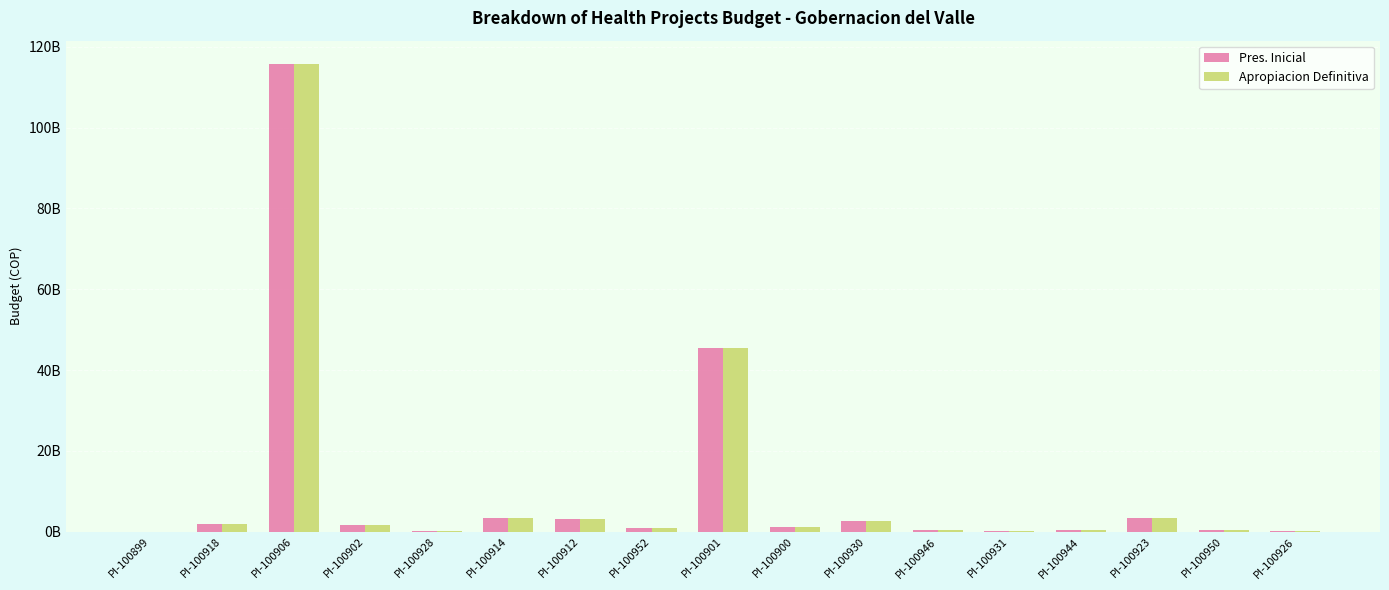

Where is Apropiacion Definitiva nearest to the value 57883767374?

PI-100901